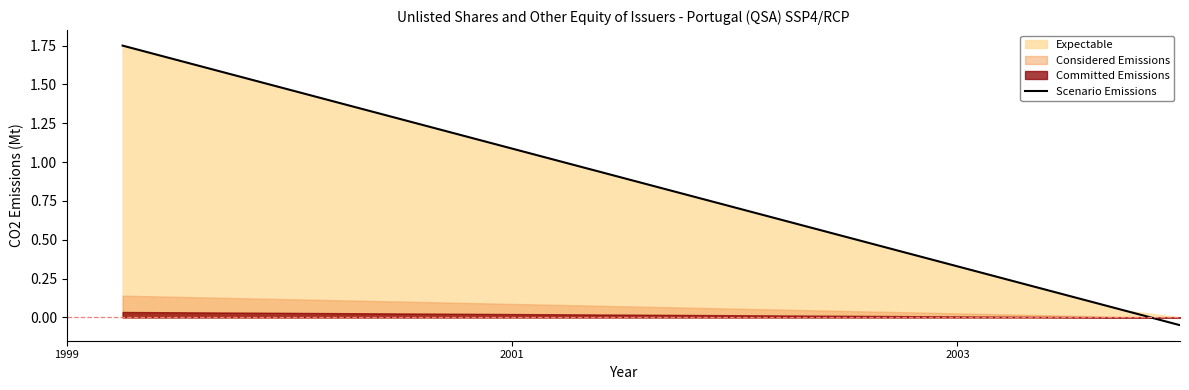

The chart shows a value of 0.5 at 2003. True or false?

False